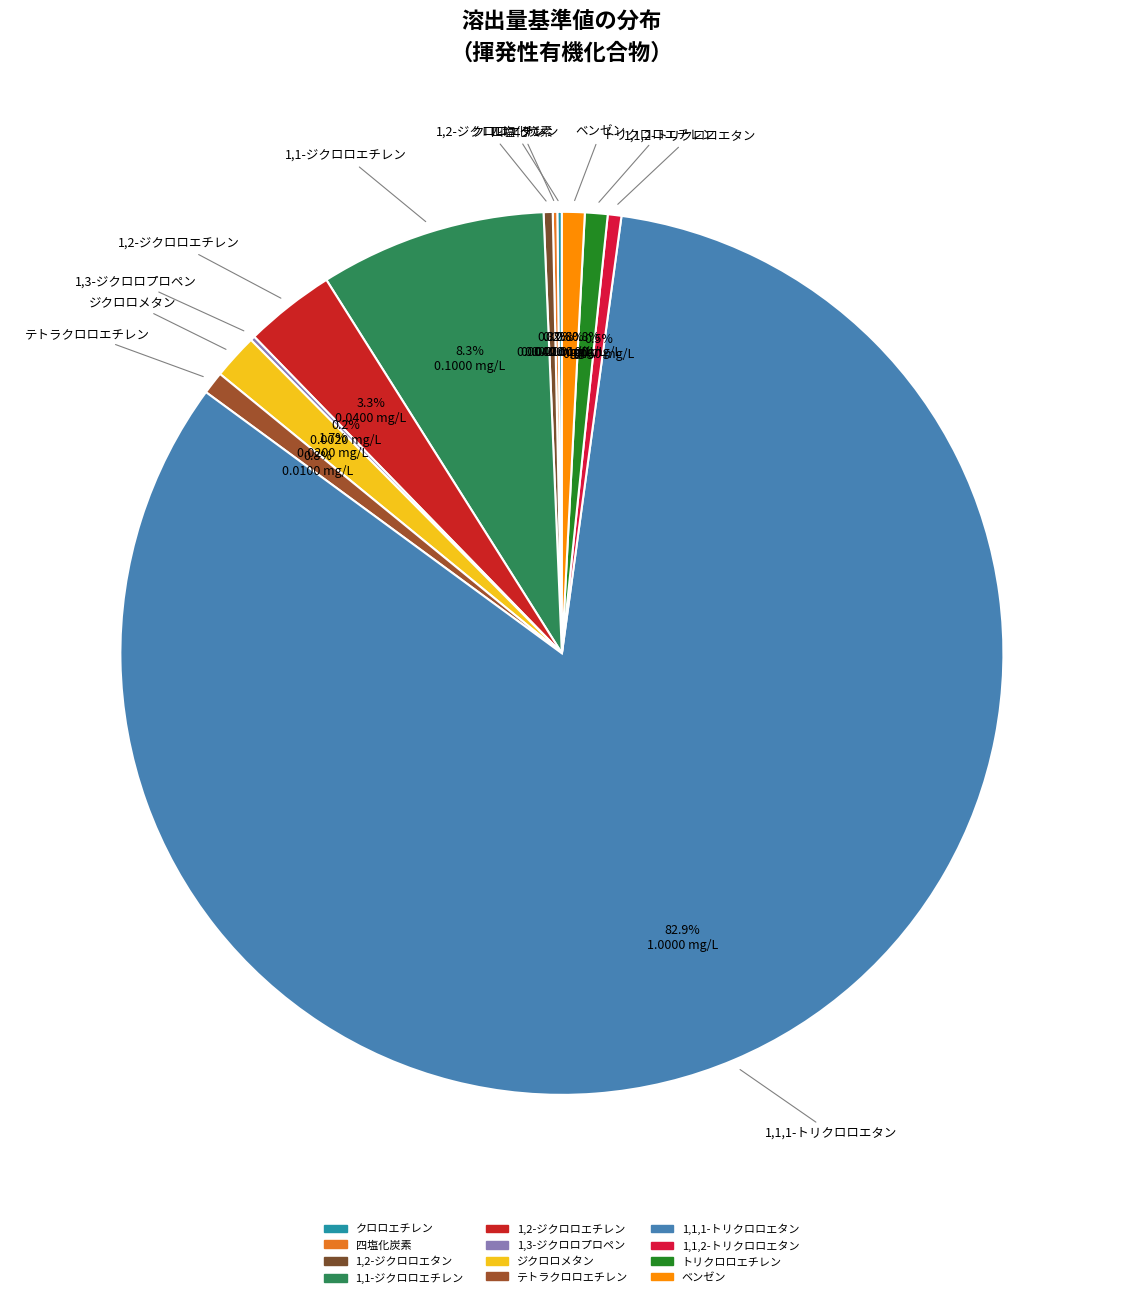

What is the largest slice in the pie chart?

1,1,1-トリクロロエタン